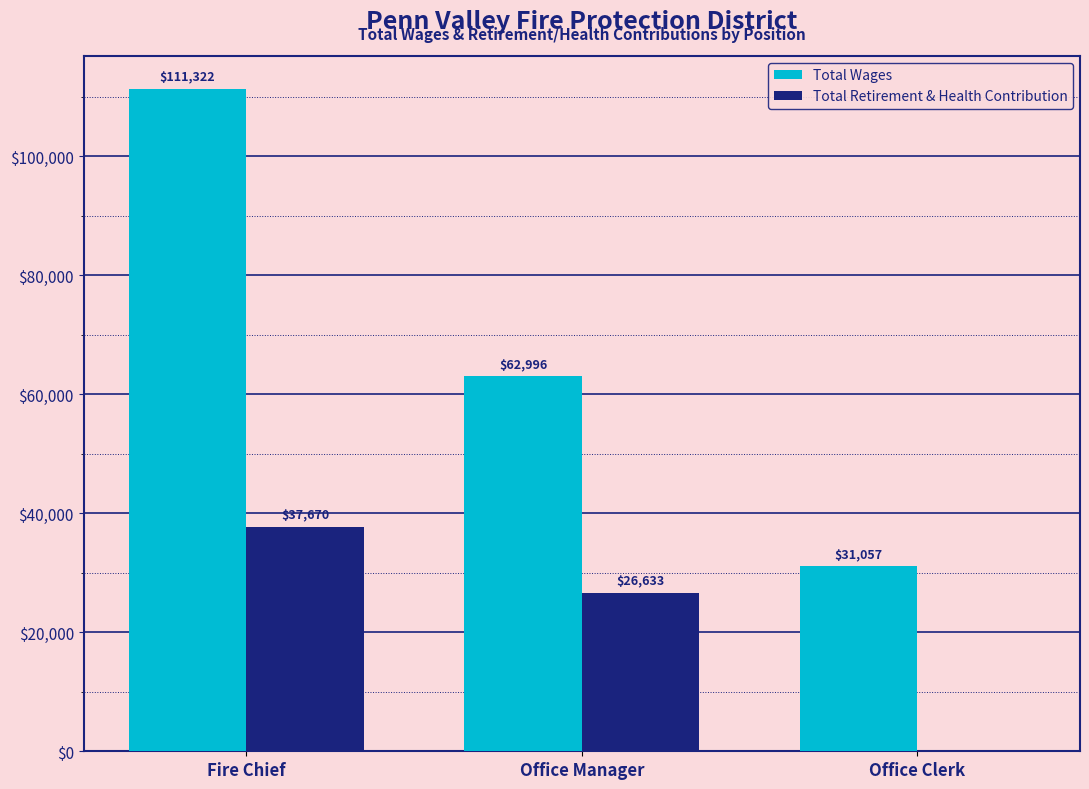

How many categories are shown in the chart?

3